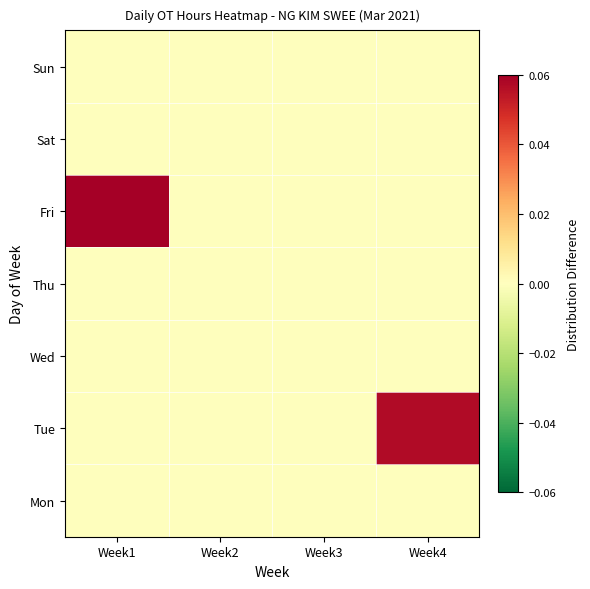

What is the total value across all series at Week4?

0.1